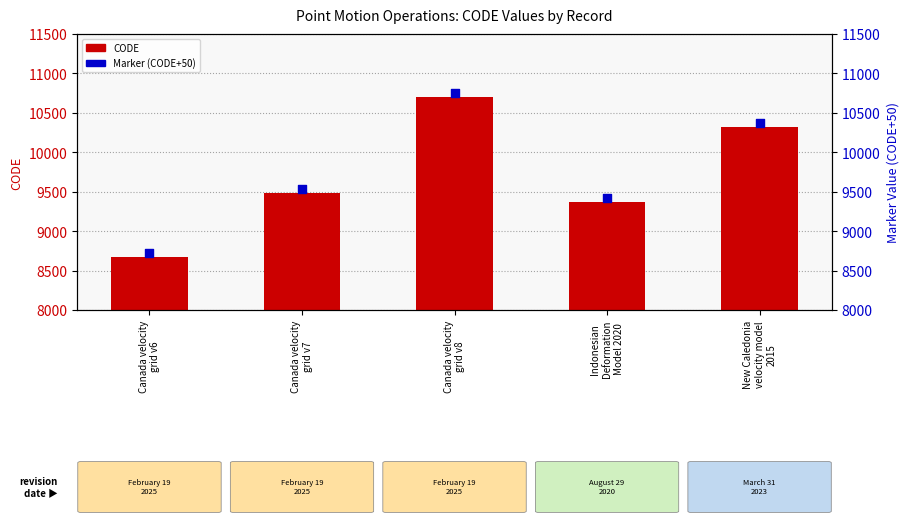

At which category is the sum across all series the highest?

Canada velocity
grid v8